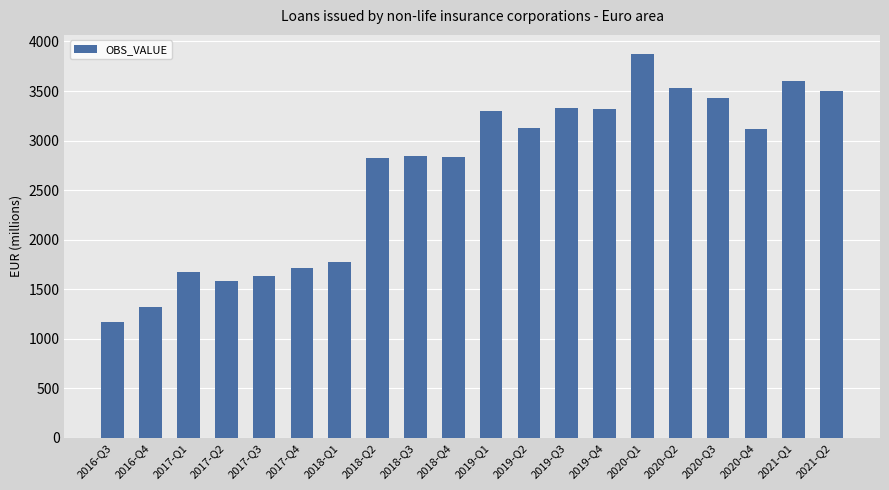

What is the difference between the second highest and minimum values?

2427.4